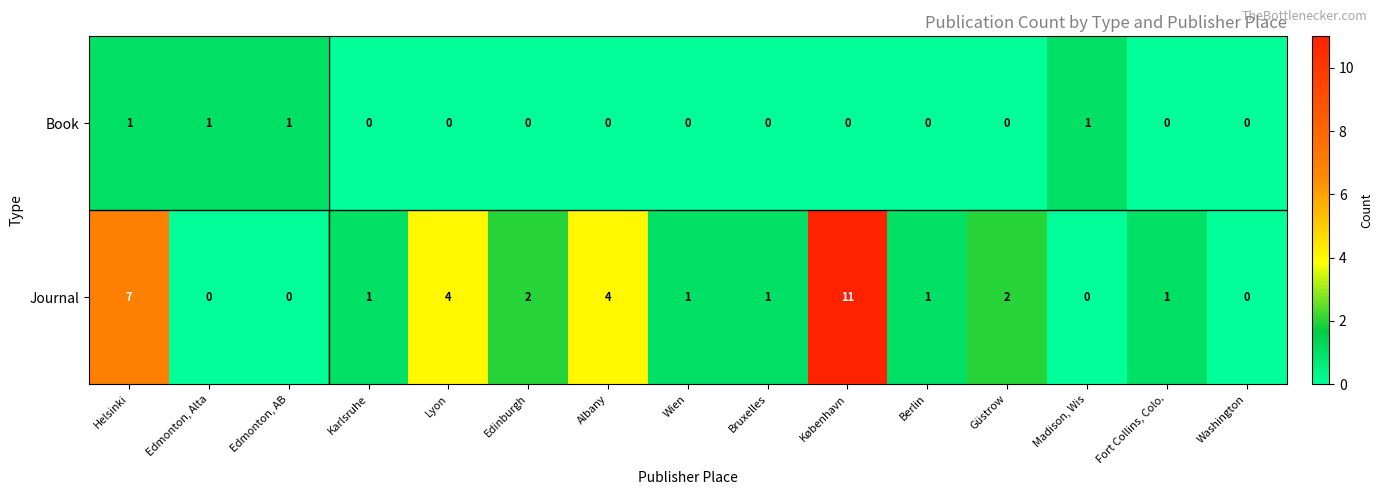

Reading left to right, extract all data points from this chart.

Book: 1	1	1	0	0	0	0	0	0	0	0	0	1	0	0
Journal: 7	0	0	1	4	2	4	1	1	11	1	2	0	1	0